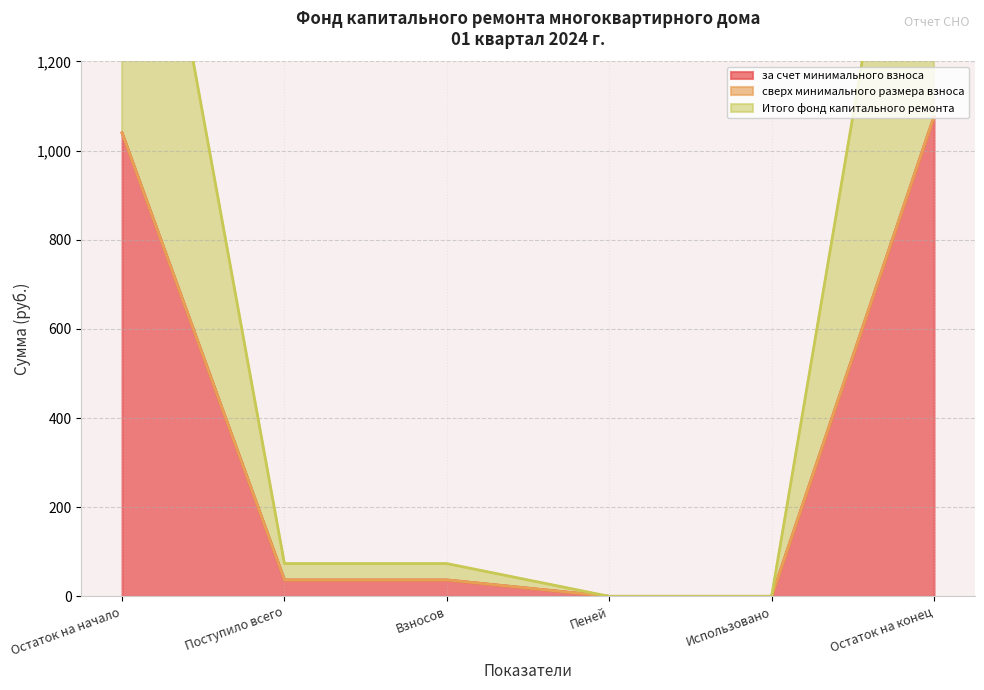

The за счет минимального взноса series shows 1076.5 at Остаток на конец. True or false?

True